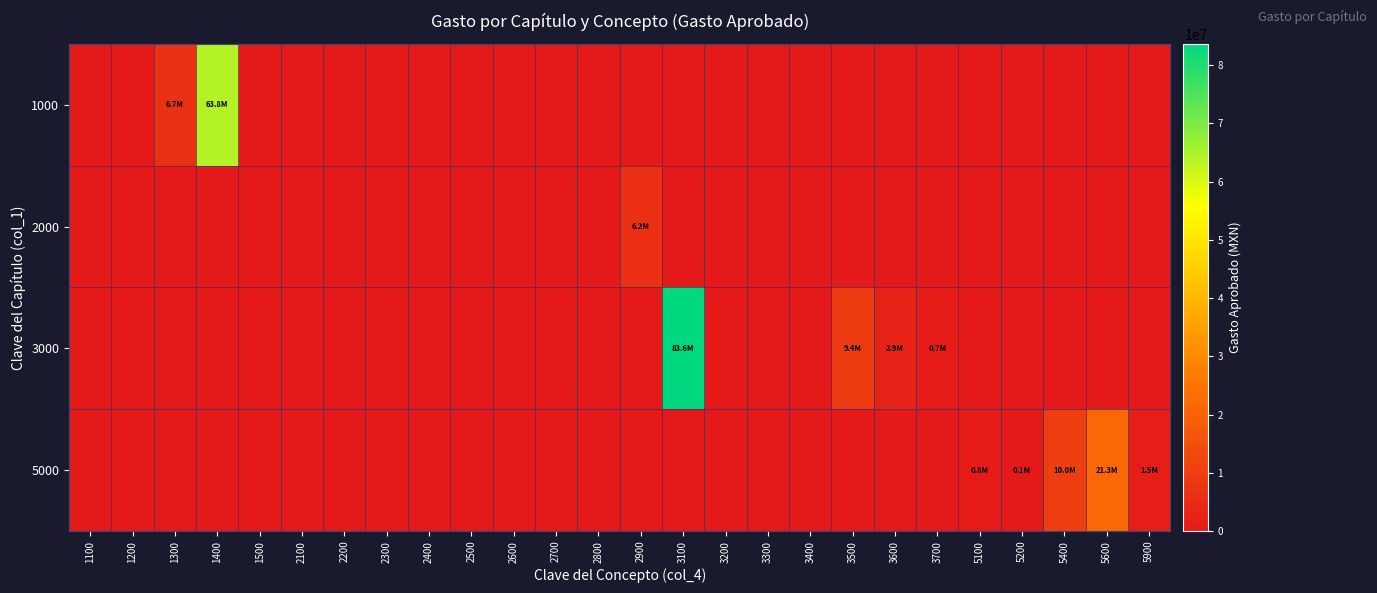

Count the number of categories in the chart.

26